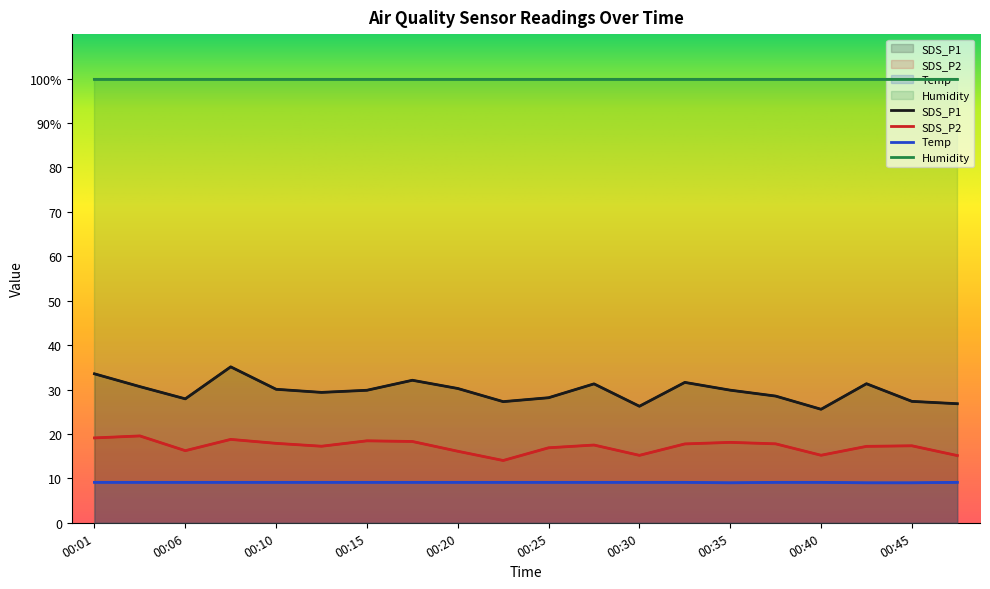

Which series has the largest total across all categories?

SDS_P1